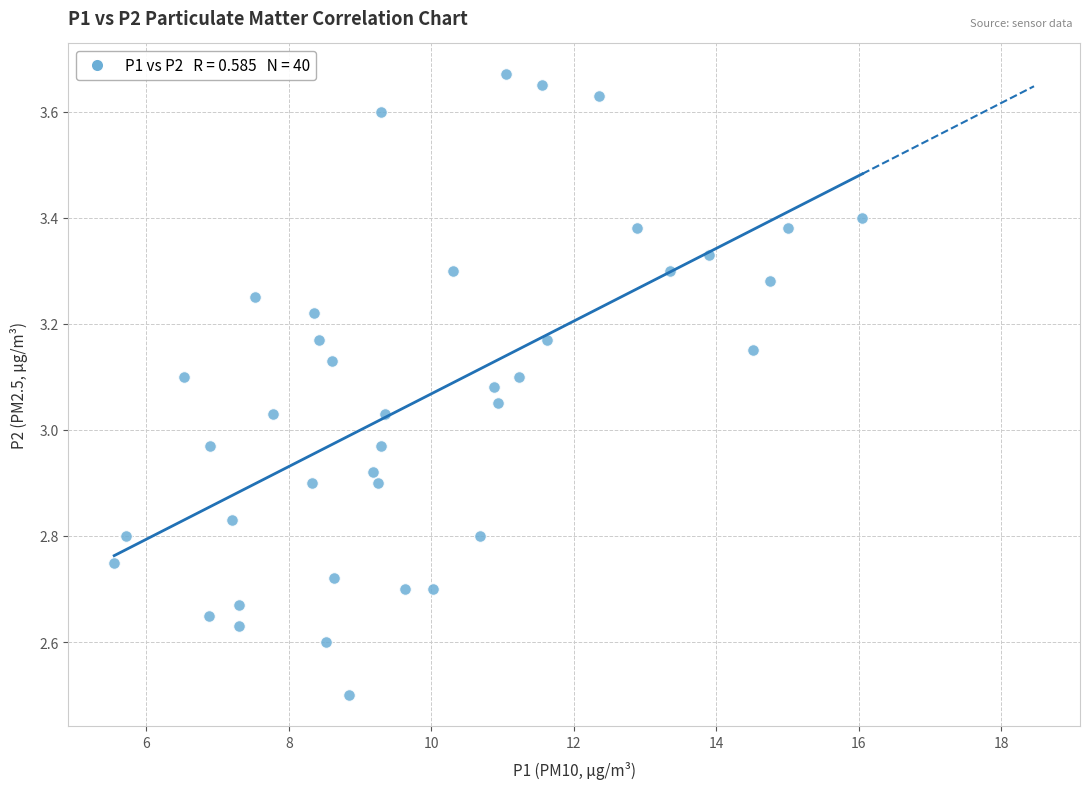

What is the range of X values (max minus min)?

10.5